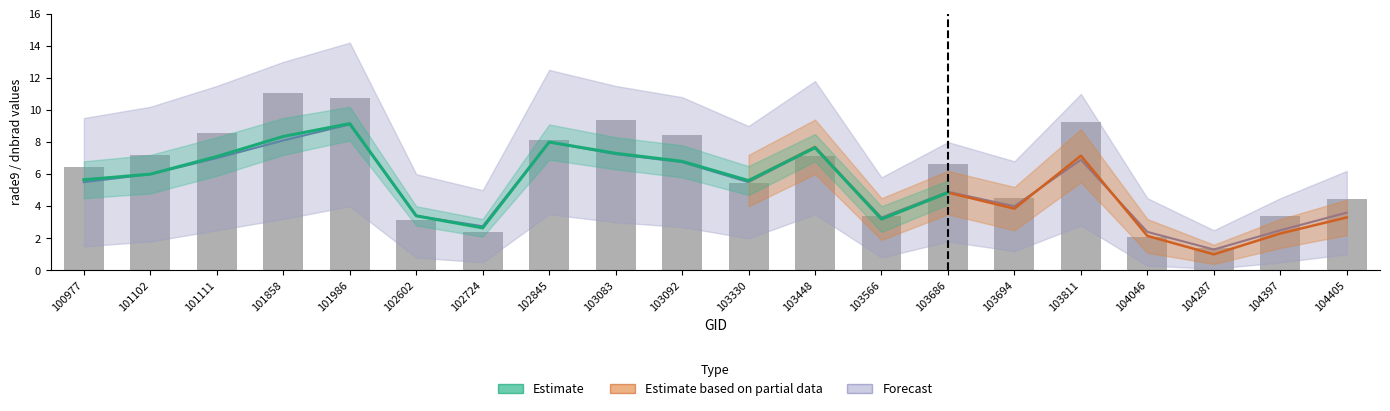

How many data points are above 6?

11